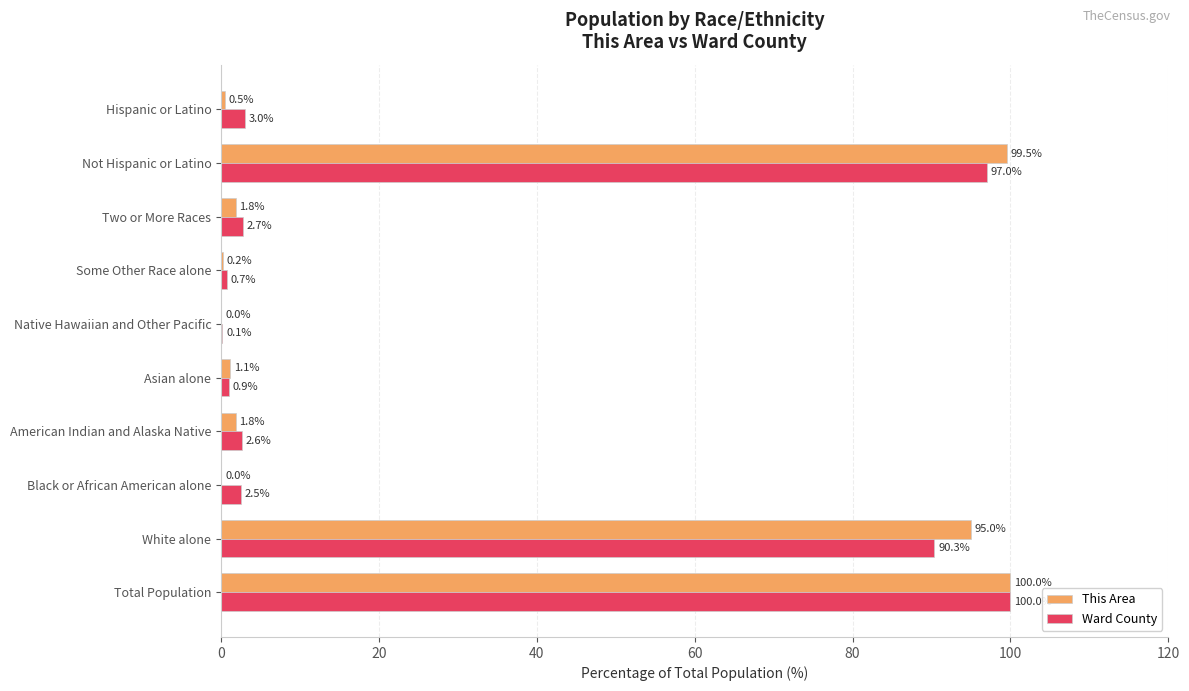

Which series changed the most between American Indian and Alaska Native and Two or More Races?

Ward County